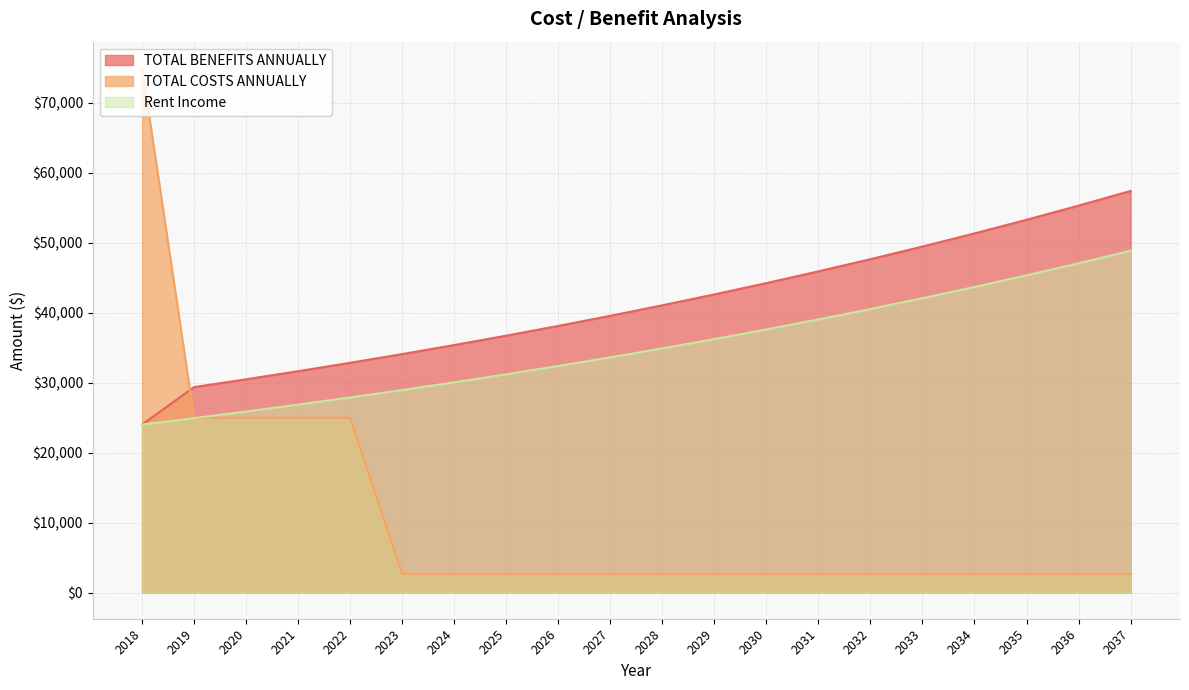

What is the difference between the maximum and minimum values in the TOTAL COSTS ANNUALLY series?

72322.4